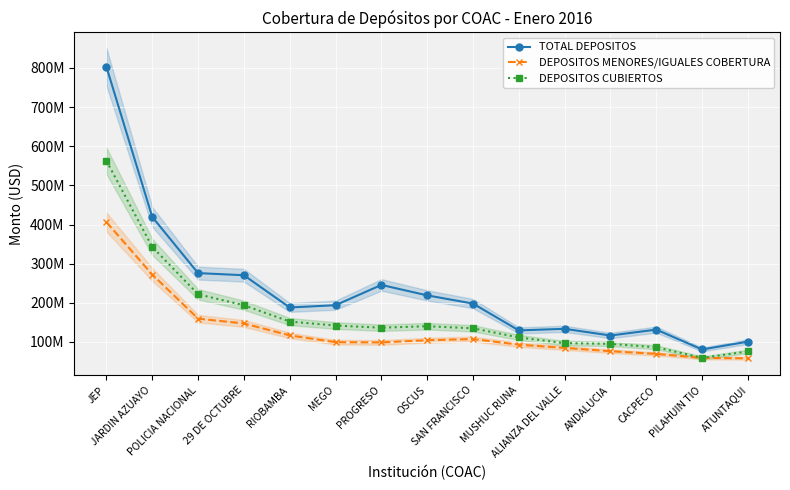

True or false: TOTAL DEPOSITOS has more than 1 points higher than both neighbors.

True